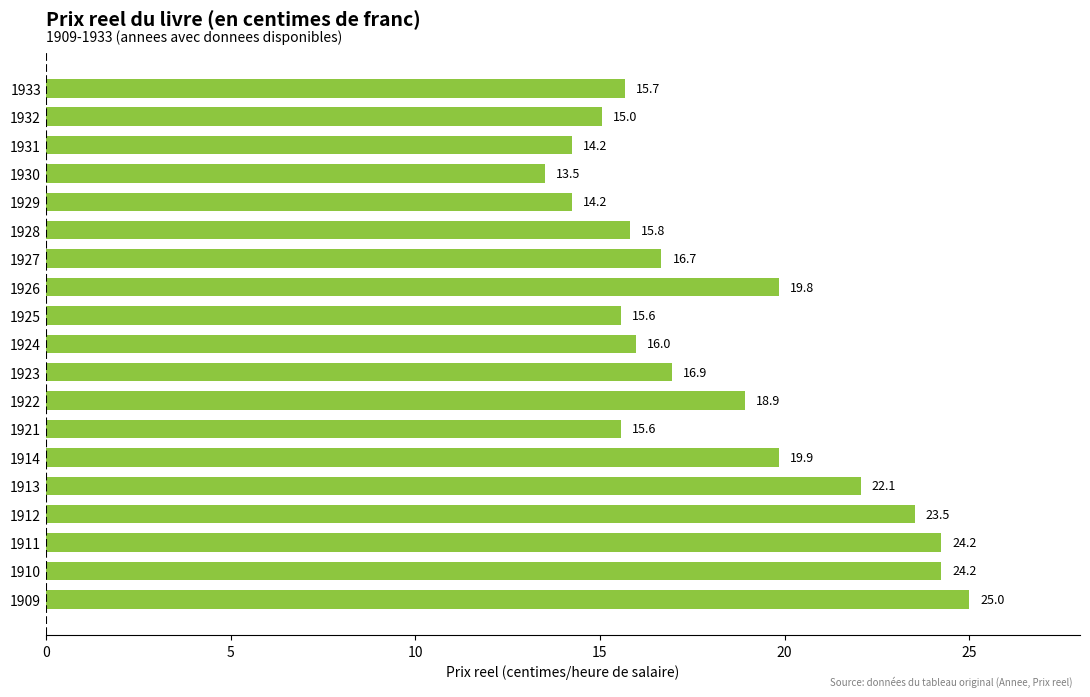

Count the number of data series in this chart.

1